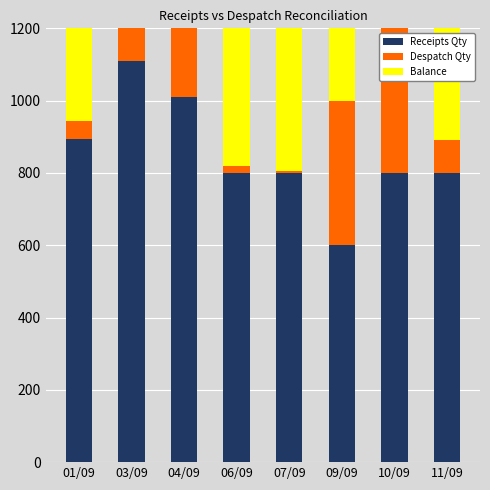

What value does the Despatch Qty series have at 09/09, to the nearest 50?

400